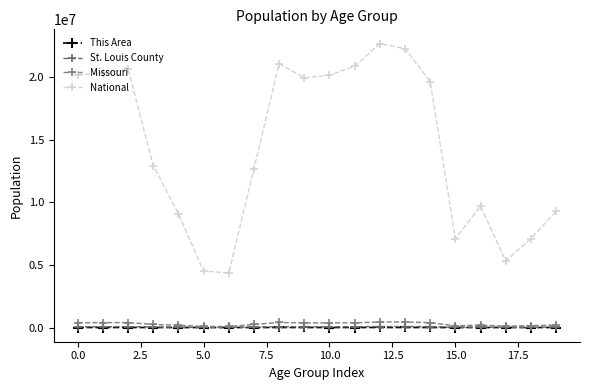

Which series has the widest spread of values?

National